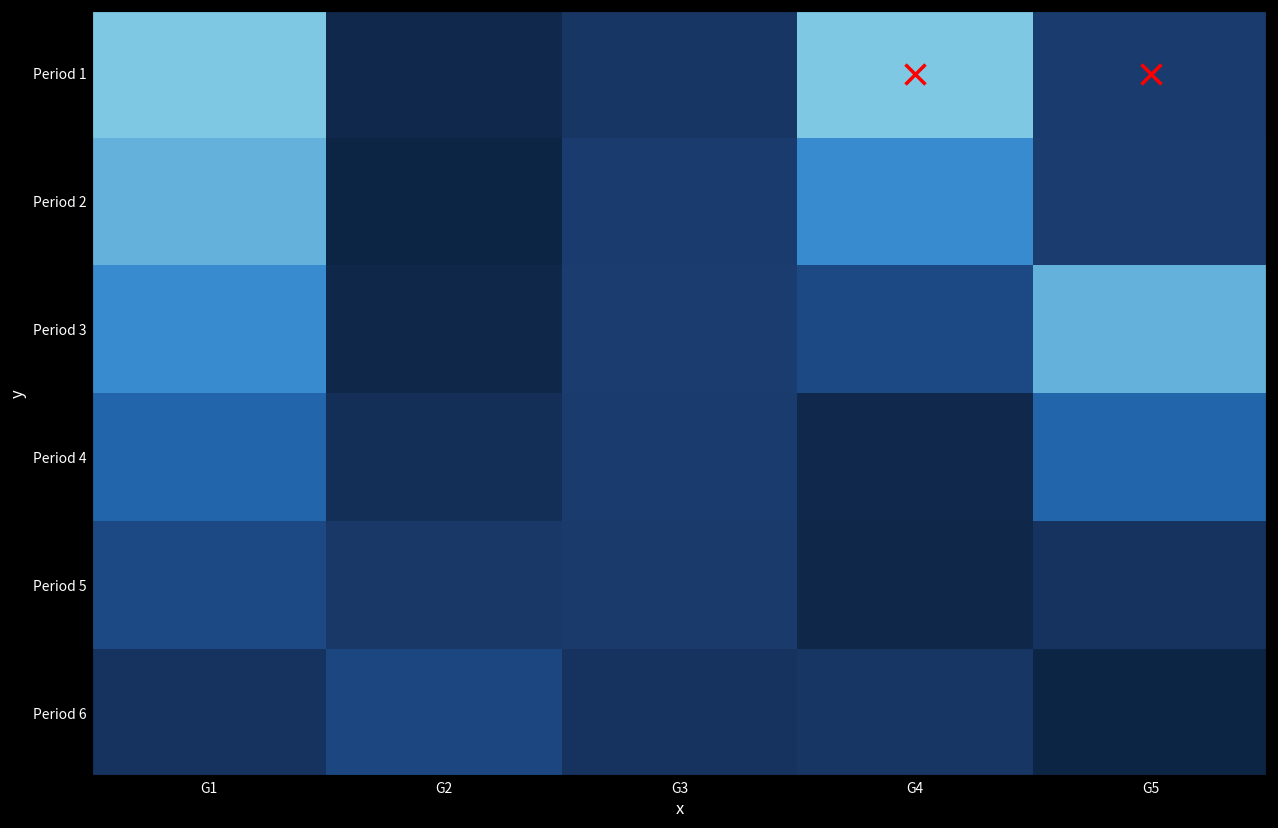

How many distinct data groups are displayed?

6